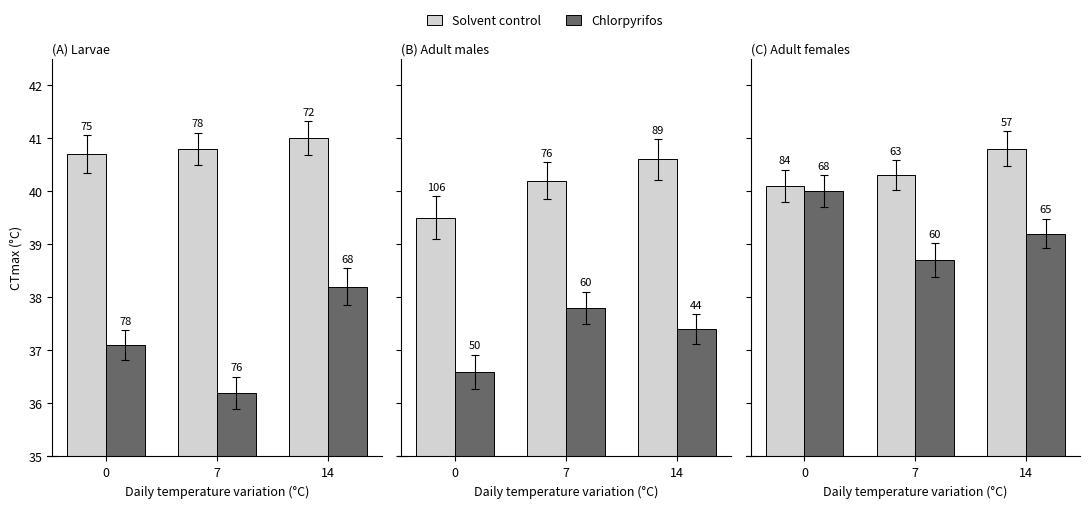

True or false: Solvent control has a value of 16.3 at 7.

False